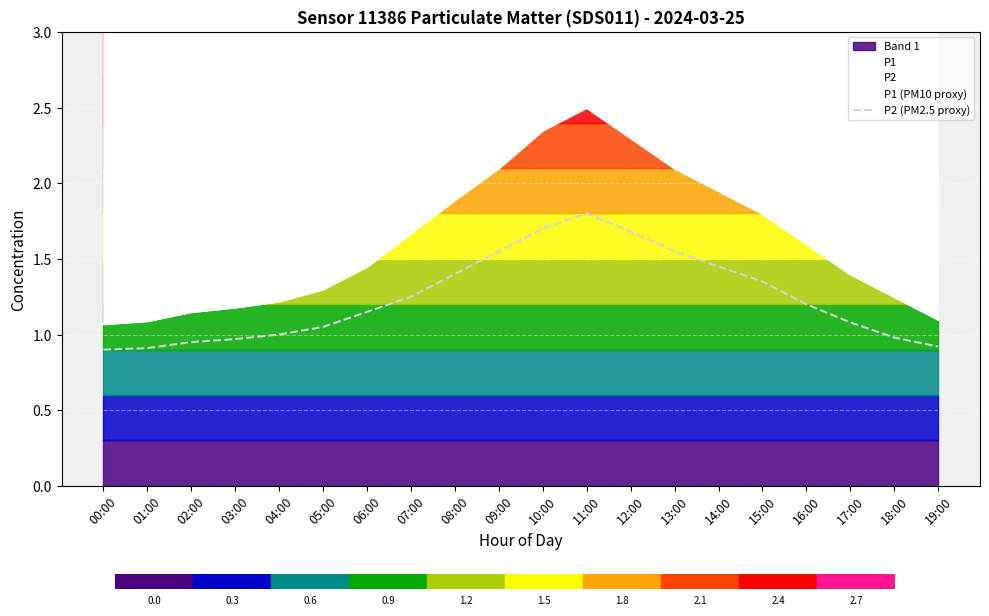

What is the sum of all P1 (PM10 proxy) values?

32.5